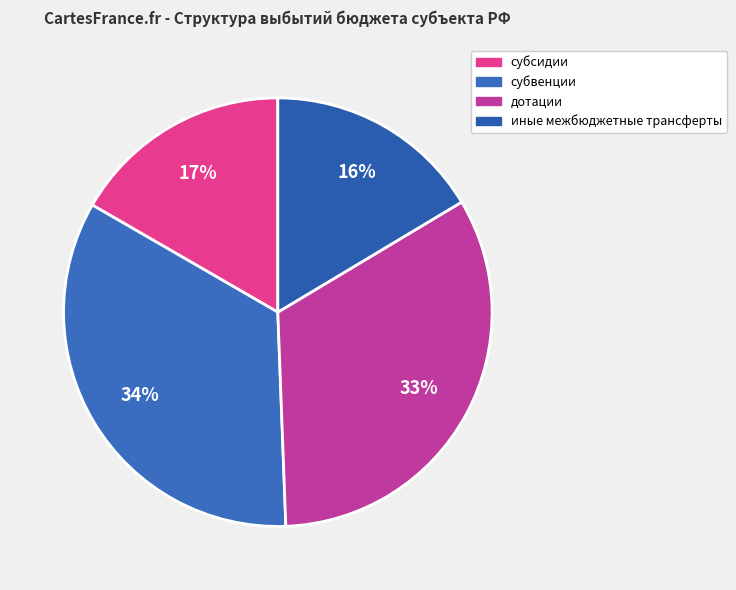

Between субсидии and субвенции, which is larger?

субвенции